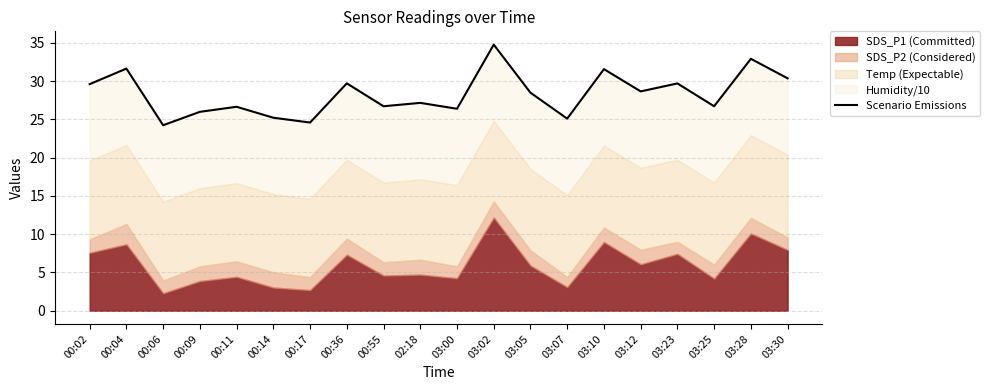

What is the difference between the values at 03:05 and 00:09?

2.5